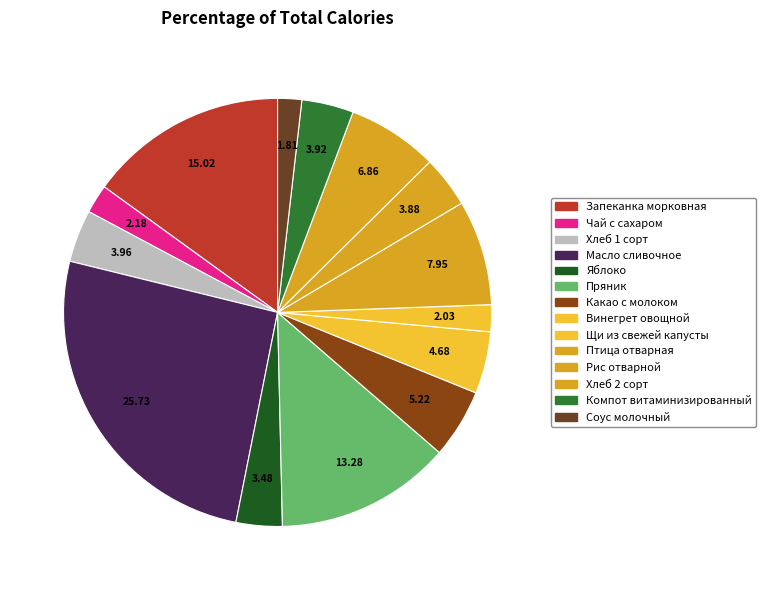

How many slices are in this pie chart?

14